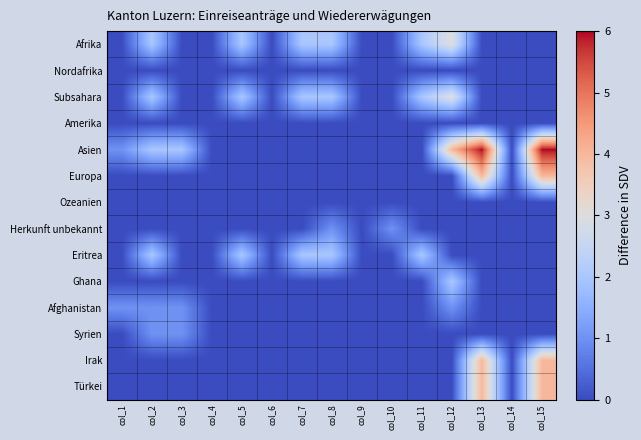

Reading left to right, what are all the values shown in this chart?

Afrika: col_1=0	col_2=2	col_3=0	col_4=0	col_5=2	col_6=0	col_7=2	col_8=2	col_9=0	col_10=0	col_11=2	col_12=3	col_13=0	col_14=0	col_15=0
Nordafrika: col_1=0	col_2=0	col_3=0	col_4=0	col_5=0	col_6=0	col_7=0	col_8=0	col_9=0	col_10=0	col_11=0	col_12=0	col_13=0	col_14=0	col_15=0
Subsahara: col_1=0	col_2=2	col_3=0	col_4=0	col_5=2	col_6=0	col_7=2	col_8=2	col_9=0	col_10=0	col_11=2	col_12=3	col_13=0	col_14=0	col_15=0
Amerika: col_1=0	col_2=0	col_3=0	col_4=0	col_5=0	col_6=0	col_7=0	col_8=0	col_9=0	col_10=0	col_11=0	col_12=0	col_13=0	col_14=0	col_15=0
Asien: col_1=1	col_2=2	col_3=2	col_4=0	col_5=0	col_6=0	col_7=0	col_8=0	col_9=0	col_10=0	col_11=0	col_12=4	col_13=6	col_14=0	col_15=6
Europa: col_1=0	col_2=0	col_3=0	col_4=0	col_5=0	col_6=0	col_7=0	col_8=0	col_9=0	col_10=0	col_11=0	col_12=0	col_13=4	col_14=0	col_15=4
Ozeanien: col_1=0	col_2=0	col_3=0	col_4=0	col_5=0	col_6=0	col_7=0	col_8=0	col_9=0	col_10=0	col_11=0	col_12=0	col_13=0	col_14=0	col_15=0
Herkunft unbekannt: col_1=0	col_2=0	col_3=0	col_4=0	col_5=0	col_6=0	col_7=0	col_8=1	col_9=0	col_10=1	col_11=0	col_12=0	col_13=0	col_14=0	col_15=0
Eritrea: col_1=0	col_2=2	col_3=0	col_4=0	col_5=2	col_6=0	col_7=2	col_8=2	col_9=0	col_10=0	col_11=2	col_12=0	col_13=0	col_14=0	col_15=0
Ghana: col_1=0	col_2=0	col_3=0	col_4=0	col_5=0	col_6=0	col_7=0	col_8=0	col_9=0	col_10=0	col_11=0	col_12=2	col_13=0	col_14=0	col_15=0
Afghanistan: col_1=1	col_2=1	col_3=1	col_4=0	col_5=0	col_6=0	col_7=0	col_8=0	col_9=0	col_10=0	col_11=0	col_12=1	col_13=0	col_14=0	col_15=0
Syrien: col_1=0	col_2=1	col_3=1	col_4=0	col_5=0	col_6=0	col_7=0	col_8=0	col_9=0	col_10=0	col_11=0	col_12=0	col_13=0	col_14=0	col_15=0
Irak: col_1=0	col_2=0	col_3=0	col_4=0	col_5=0	col_6=0	col_7=0	col_8=0	col_9=0	col_10=0	col_11=0	col_12=0	col_13=4	col_14=0	col_15=4
Türkei: col_1=0	col_2=0	col_3=0	col_4=0	col_5=0	col_6=0	col_7=0	col_8=0	col_9=0	col_10=0	col_11=0	col_12=0	col_13=4	col_14=0	col_15=4